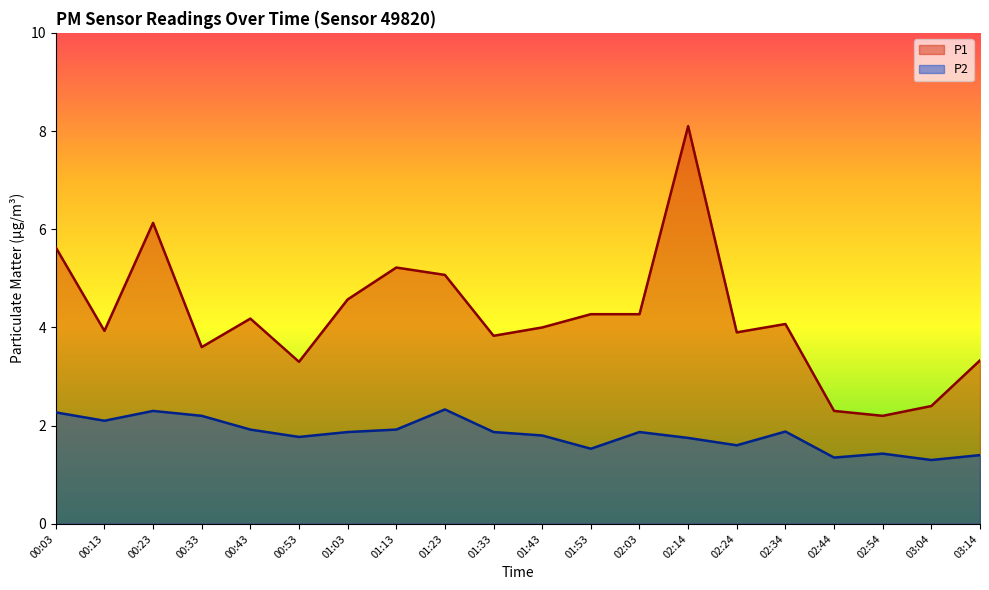

True or false: P2 and P1 intersect in this chart.

False